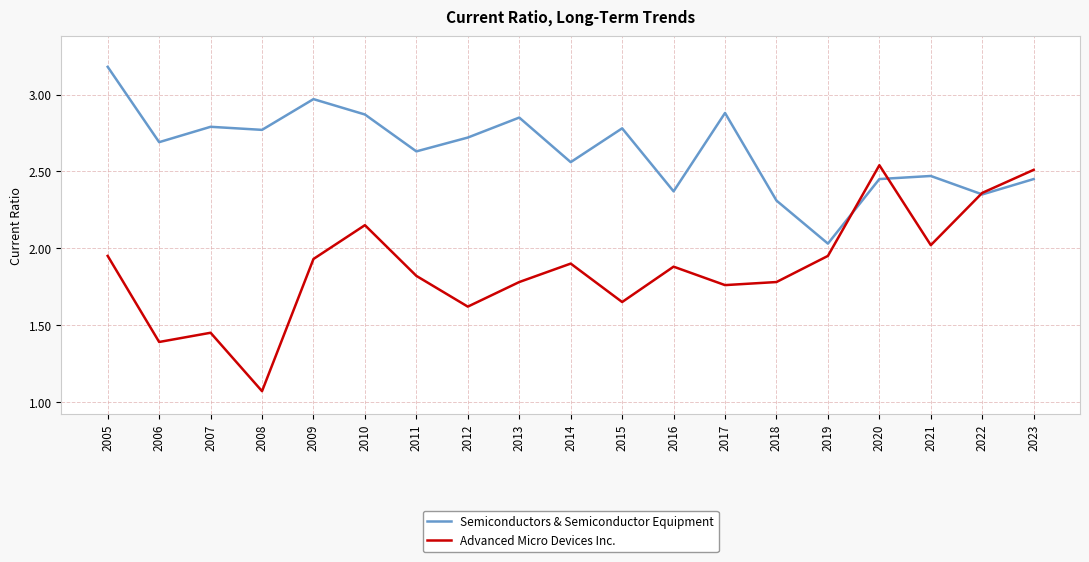

Which category has the lowest value in the Advanced Micro Devices Inc. series?

2008